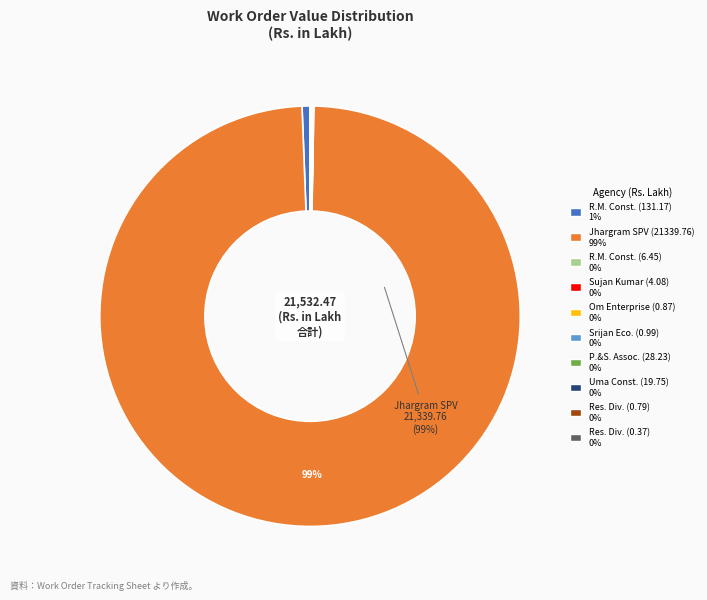

To the nearest percent, what is the difference between the largest and smallest slice percentages?

99%